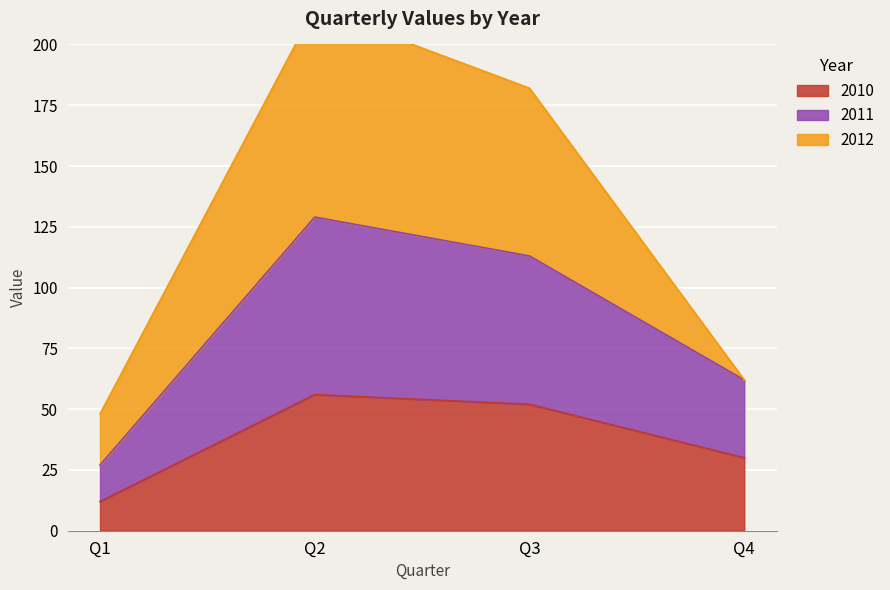

List the labels in order of 2010 value, largest first.

Q2, Q3, Q4, Q1